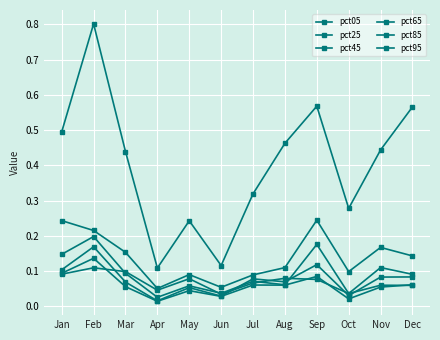

True or false: pct85 and pct25 cross at least once.

False